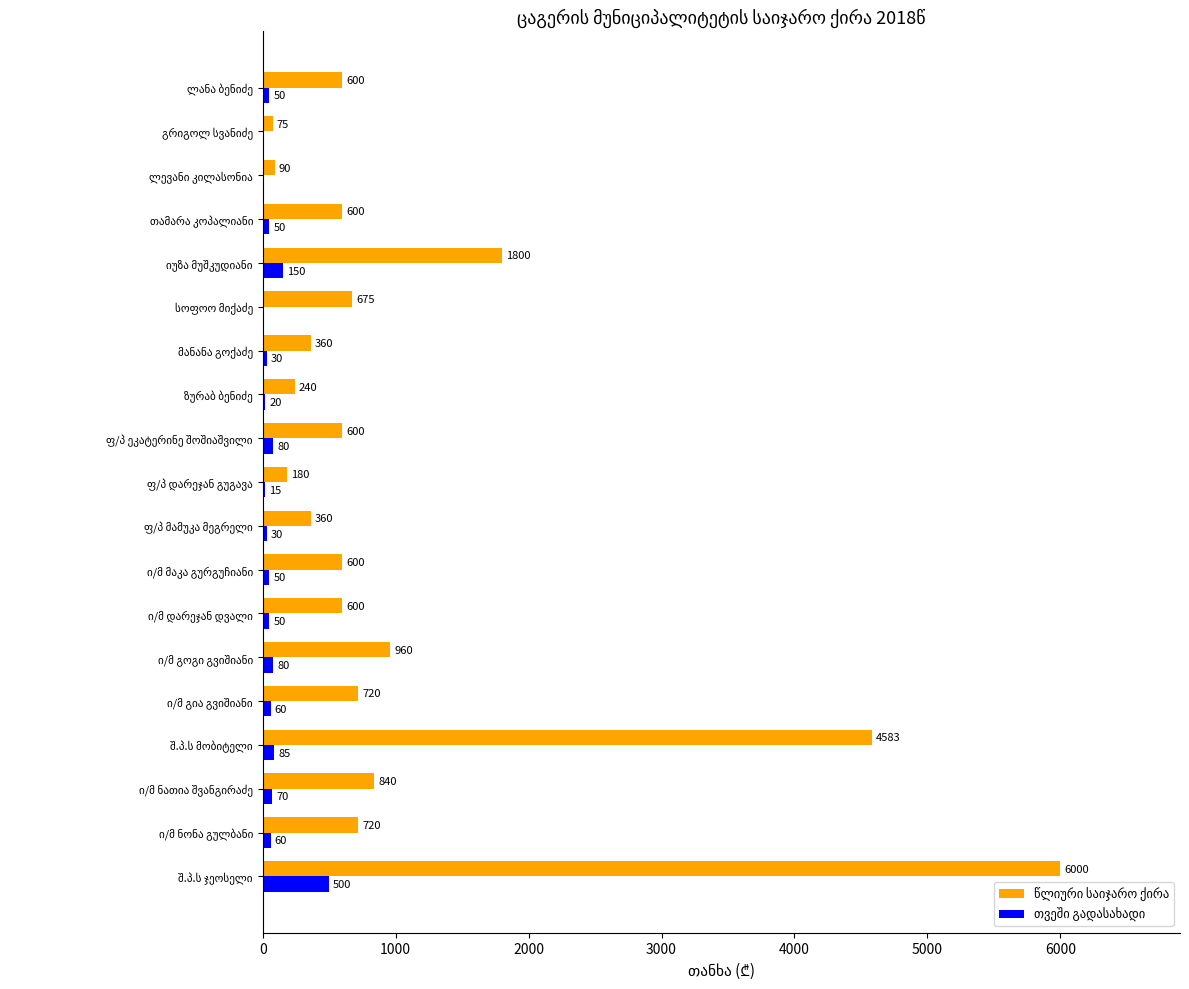

What is the greatest value displayed?

6000